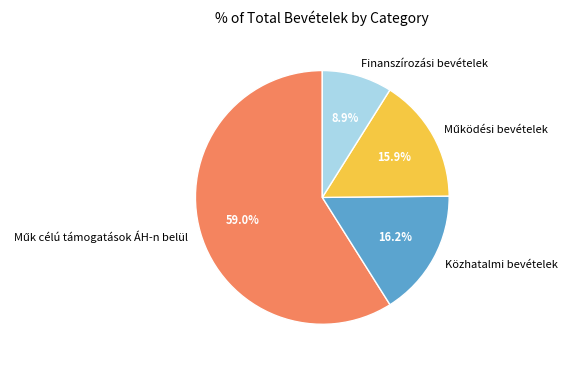

Is Finanszírozási bevételek the majority of the pie?

No